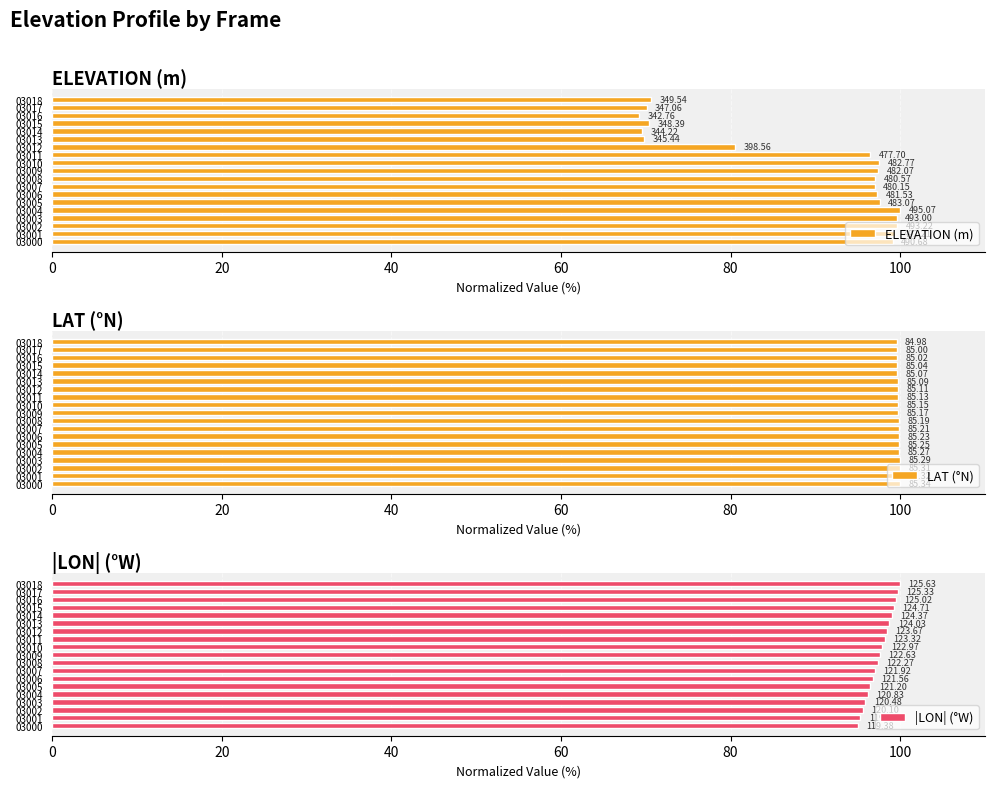

The value of LAT (°N) at 03016 is 99.6. True or false?

True